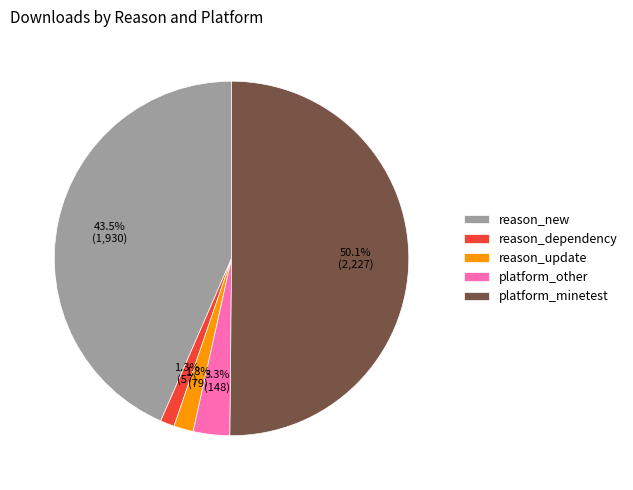

Which slice represents more than half of the pie?

platform_minetest